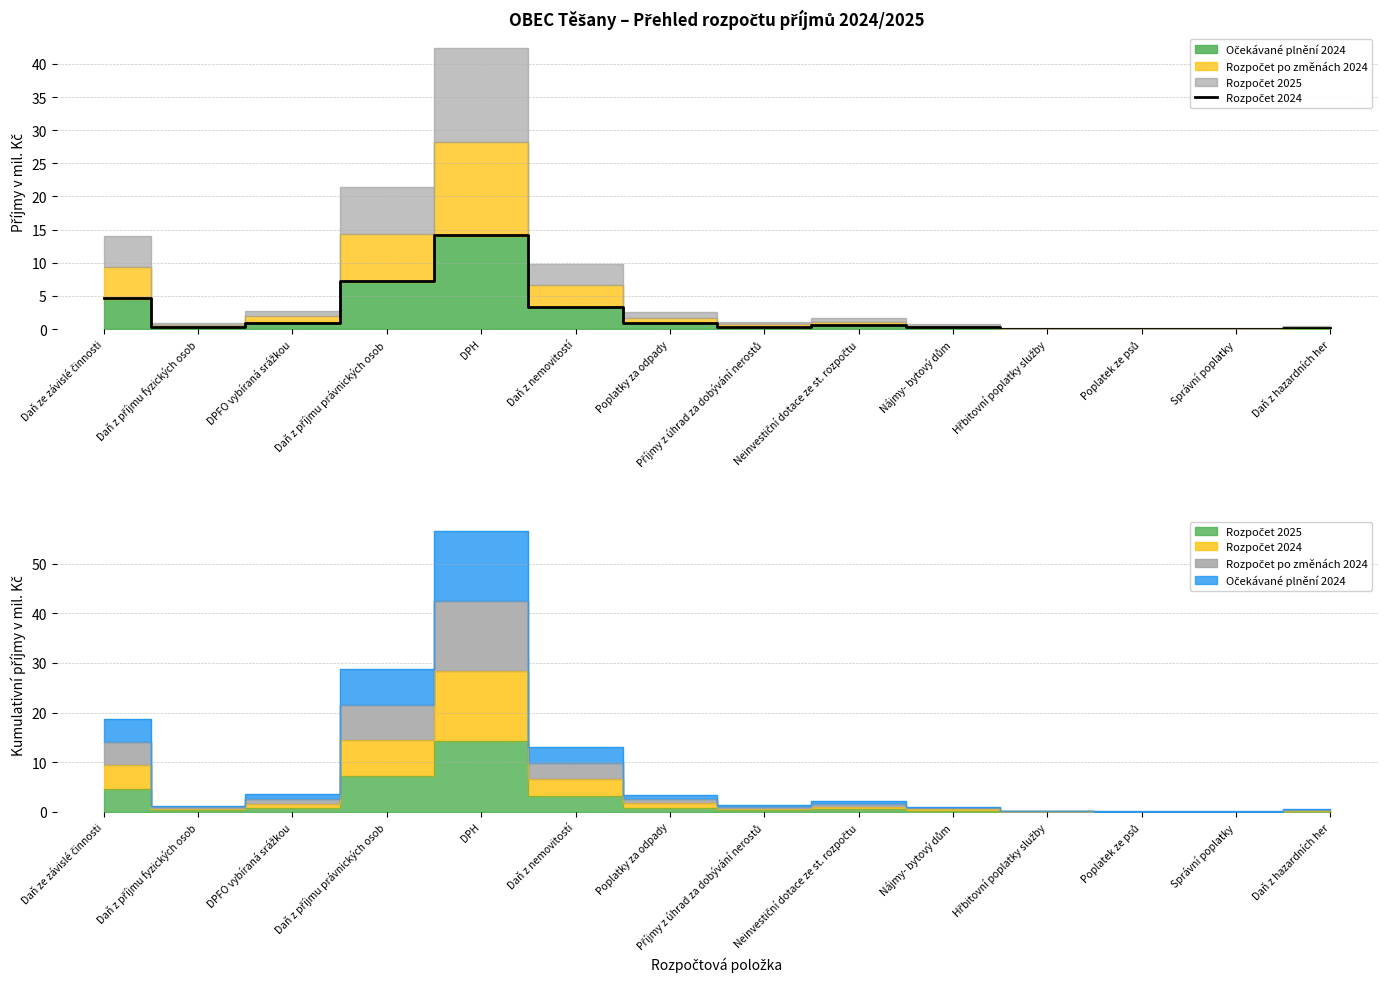

Rank the categories by value from highest to lowest.

DPH, Daň z příjmu právnických osob, Daň ze závislé činnosti, Daň z nemovitostí, Poplatky za odpady, DPFO vybíraná srážkou, Neinvestiční dotace ze st. rozpočtu, Příjmy z úhrad za dobývání nerostů, Daň z příjmu fyzických osob, Nájmy- bytový dům, Daň z hazardních her, Poplatek ze psů, Správní poplatky, Hřbitovní poplatky služby